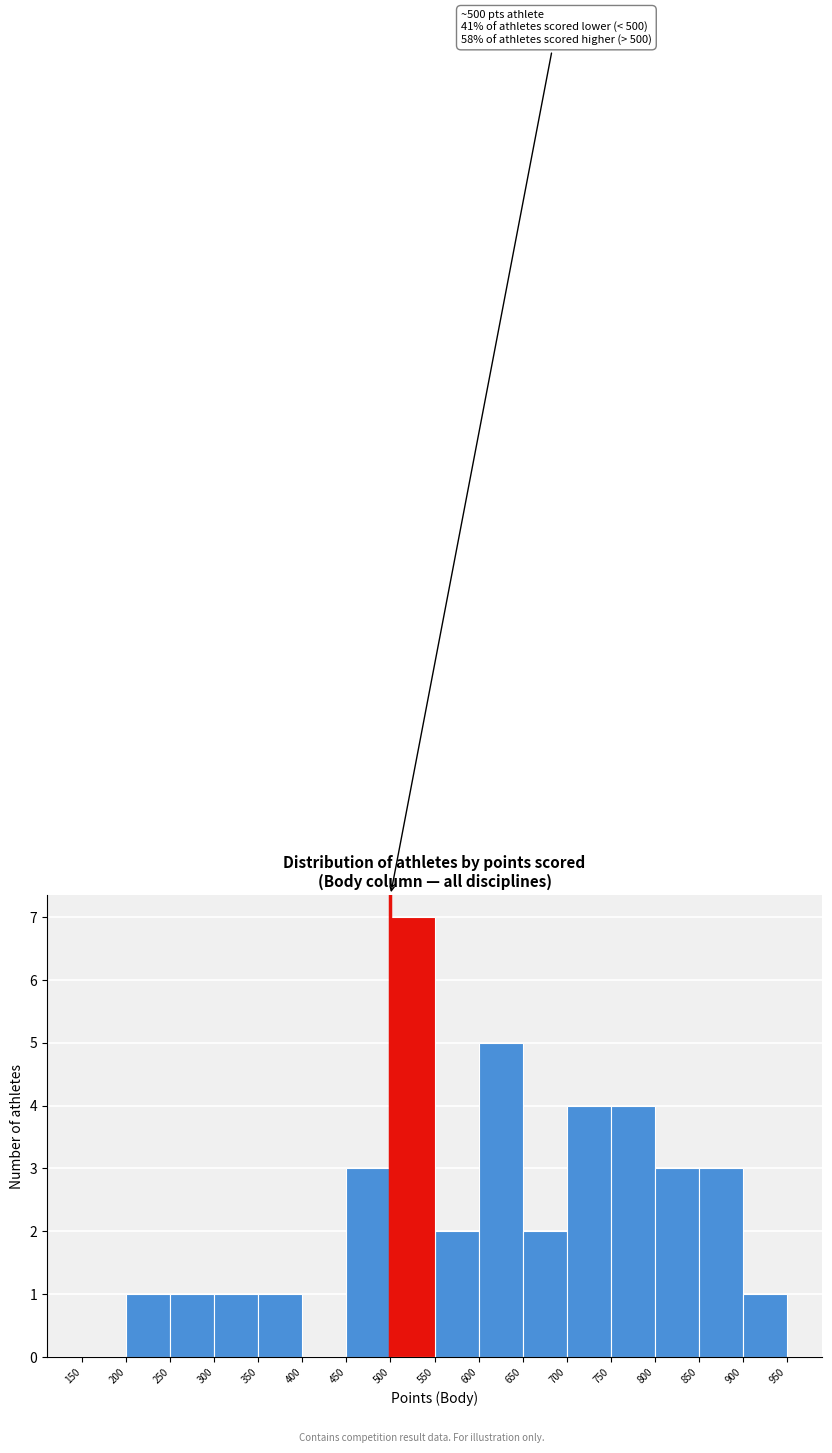

Over which range of the x-axis is the bar tallest?

500 to 550